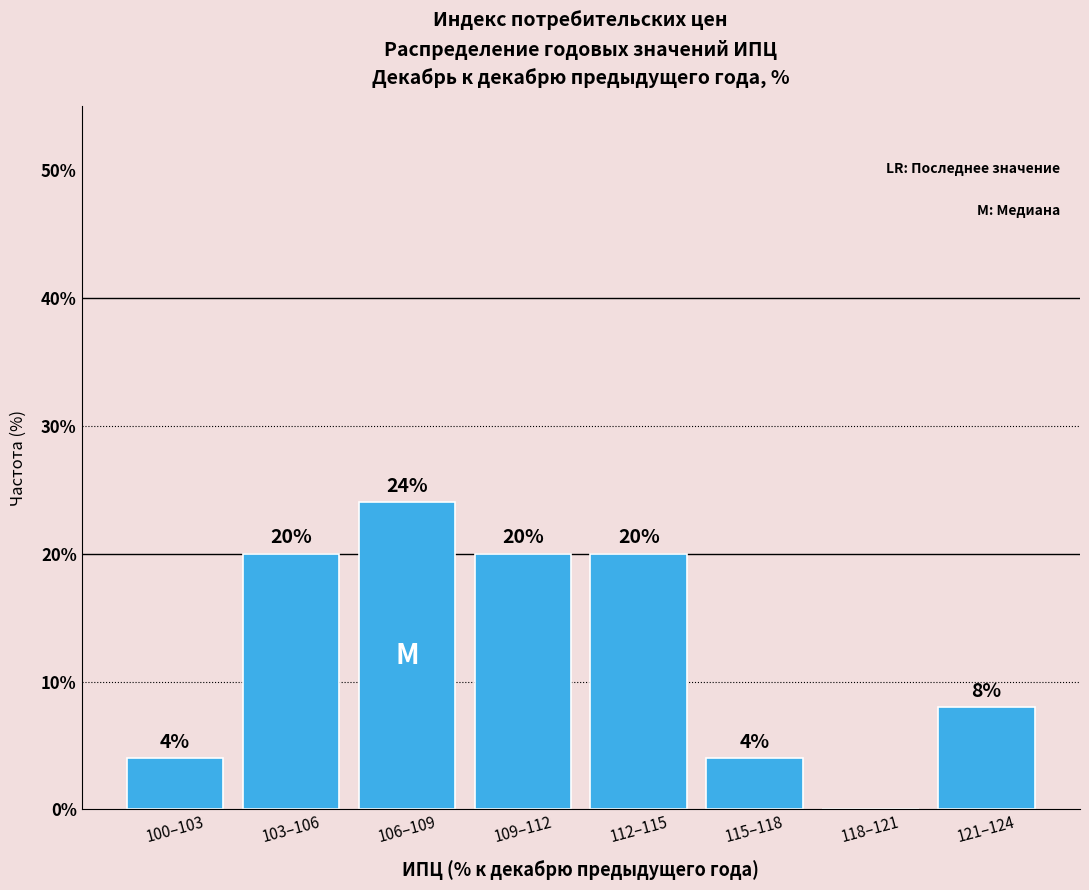

Reading left to right, transcribe all the data shown in this chart.

100–103=4	103–106=20	106–109=24	109–112=20	112–115=20	115–118=4	118–121=0	121–124=8